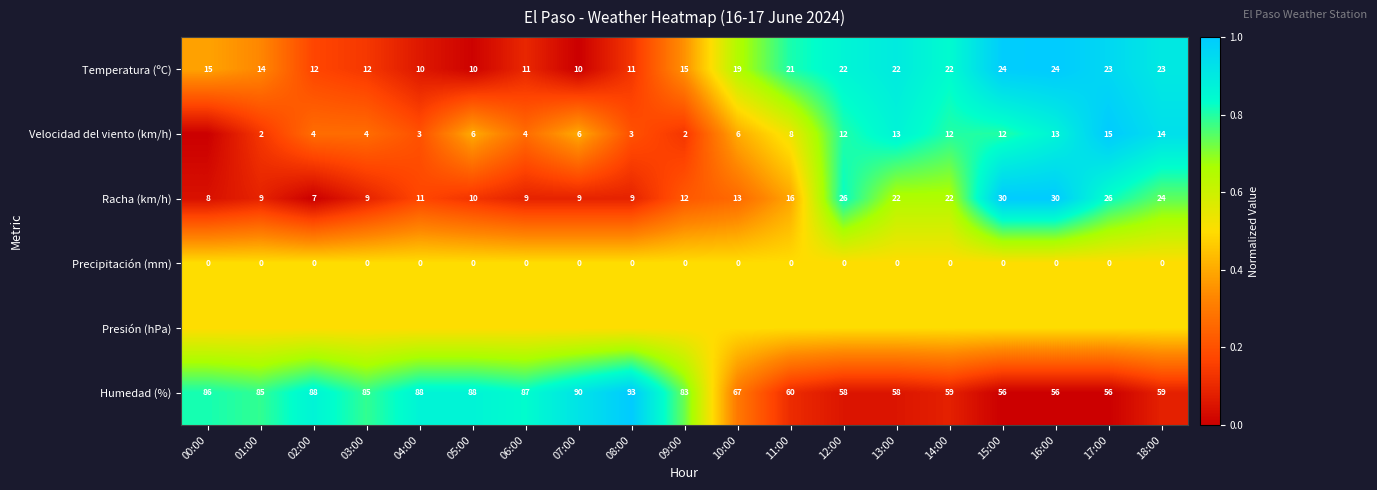

Is the value of Precipitación (mm) at 14:00 greater than the value of Velocidad del viento (km/h) at 18:00?

No